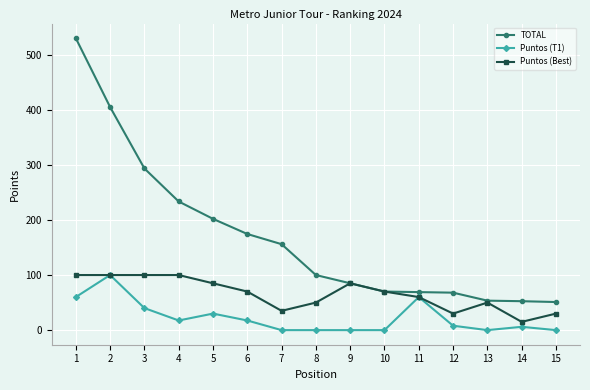

Rank the series at 4 from highest to lowest value.

TOTAL, Puntos (Best), Puntos (T1)